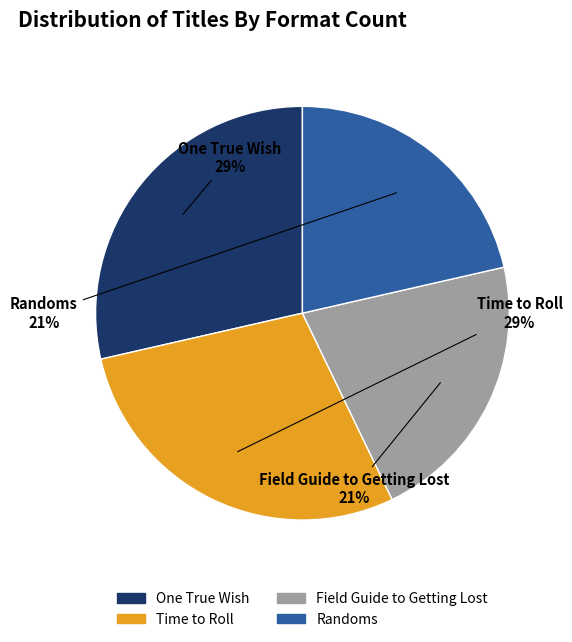

To the nearest percent, what percentage of the pie is Time to Roll?

29%